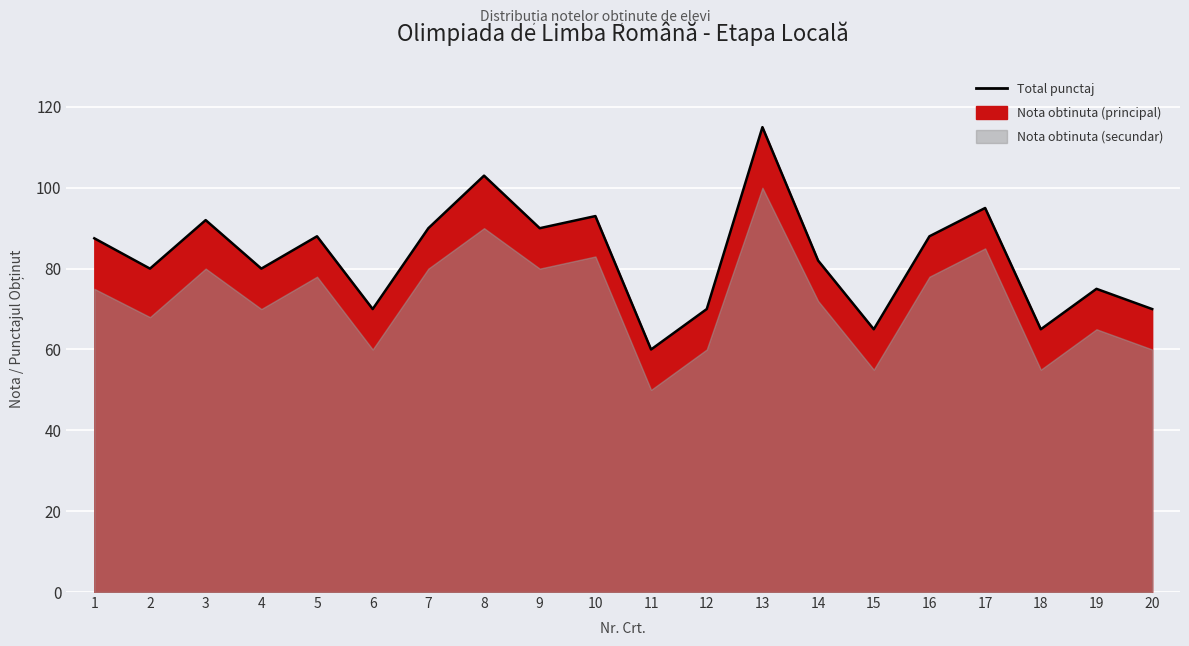

How many interior local peaks (higher than both neighbors) does the data have?

7